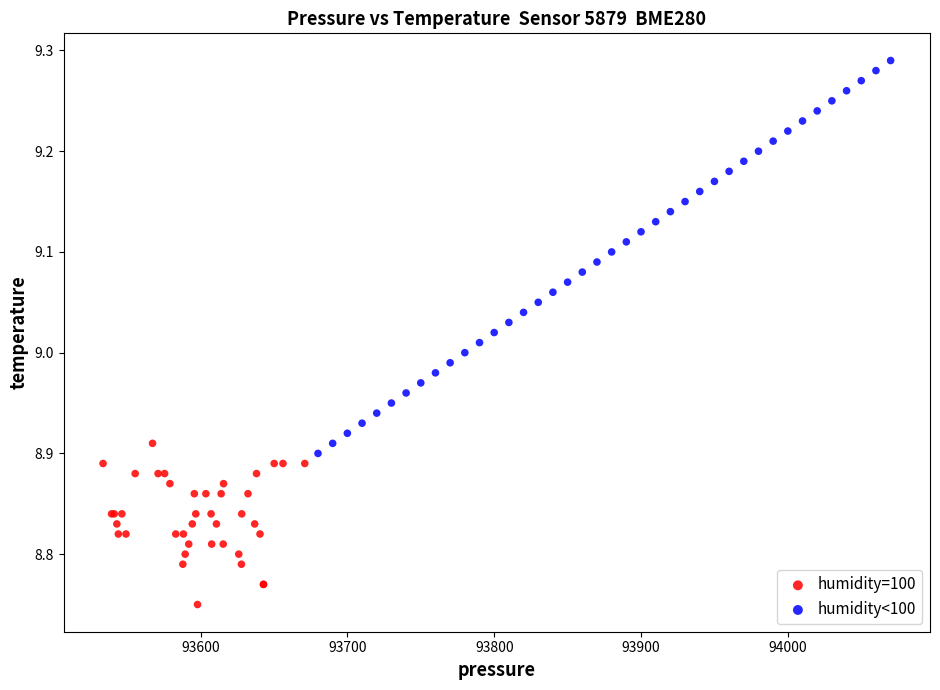

What are all the series names shown in the legend?

humidity=100, humidity<100